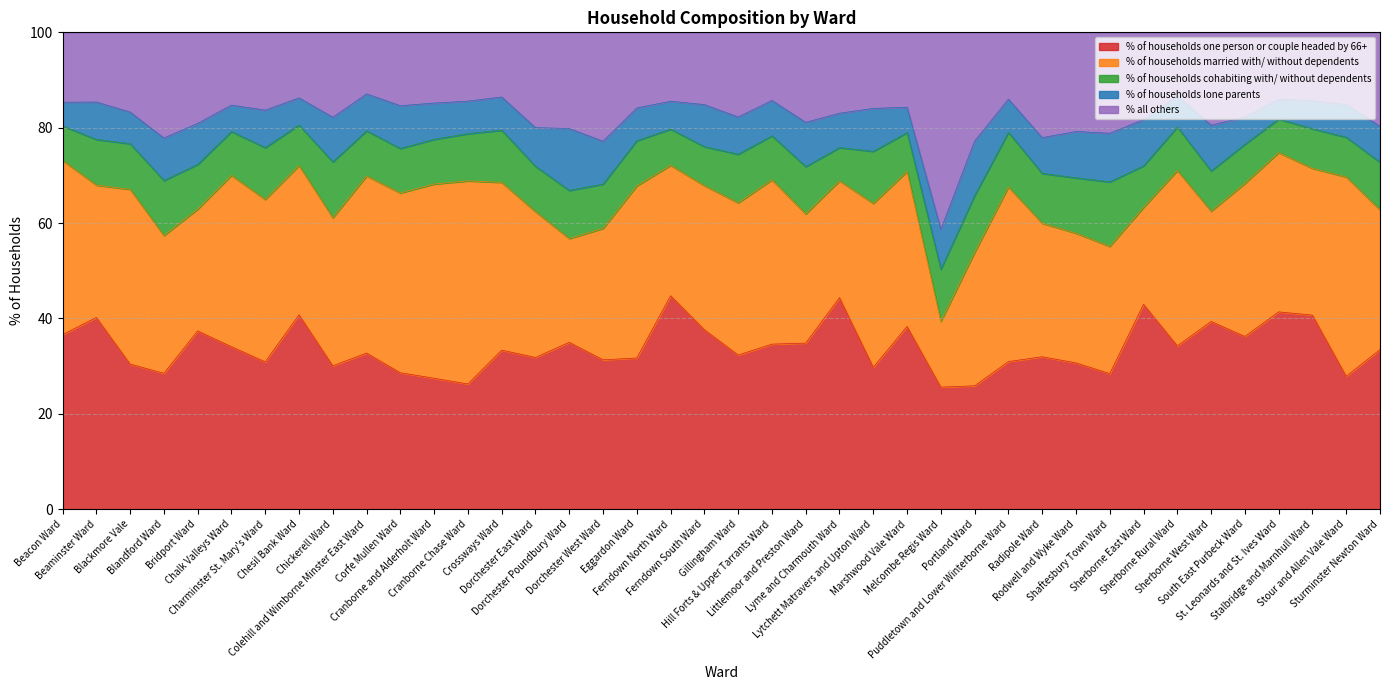

At which label does % of households lone parents first exceed 7?

Beaminster Ward